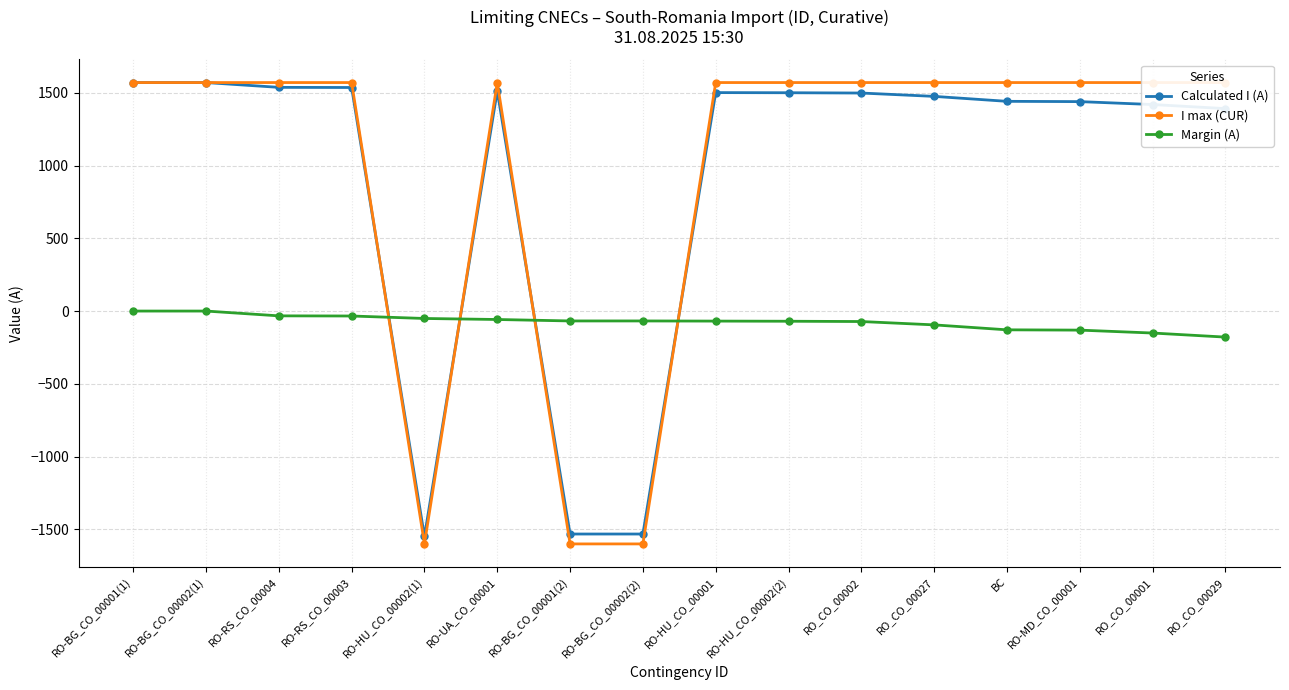

Reading right to left, extract all data points from this chart.

Calculated I (A): 1391	1419	1439	1441	1475	1498	1500	1501	-1532	-1532	1512	-1549	1536	1537	1570	1570
I max (CUR): 1570	1570	1570	1570	1570	1570	1570	1570	-1600	-1600	1570	-1600	1570	1570	1570	1570
Margin (A): -179	-151	-131	-129	-95	-72	-70	-69	-68	-68	-58	-51	-34	-33	0	0